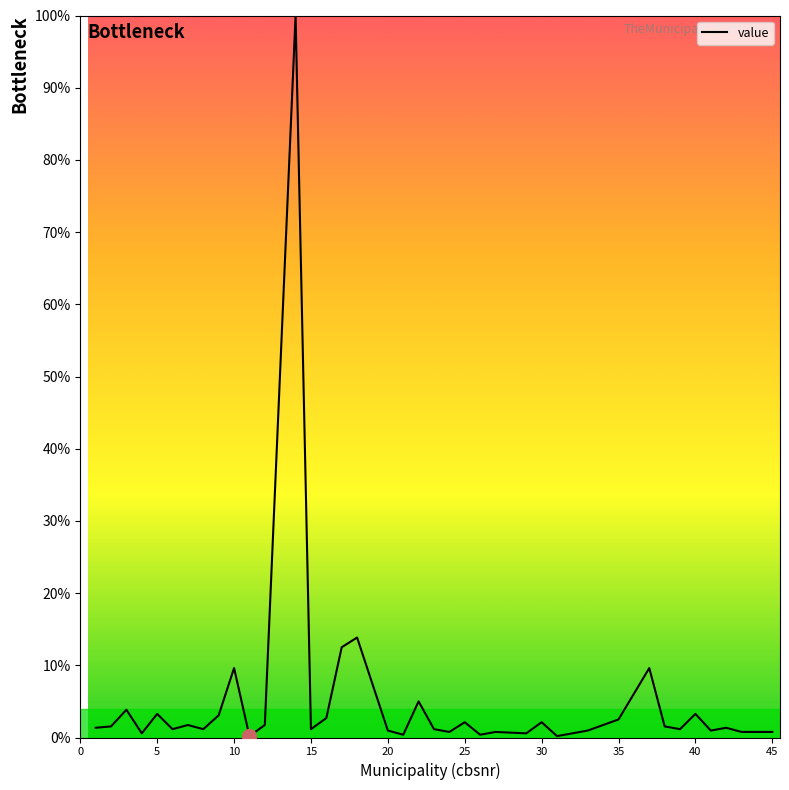

What is the difference between the maximum and minimum values?

99.8